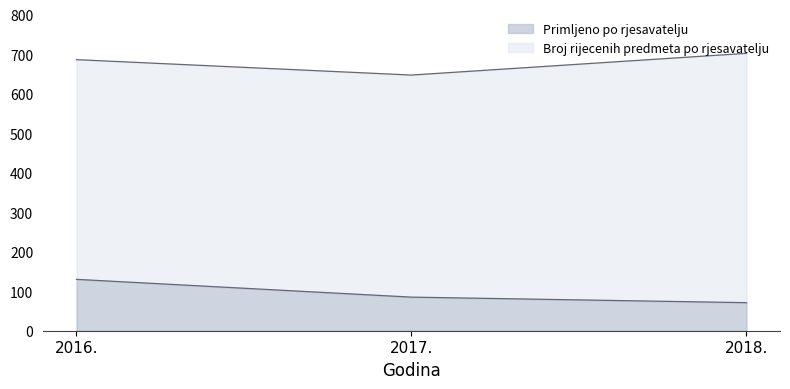

What is the total value across all series at 2016.?

686